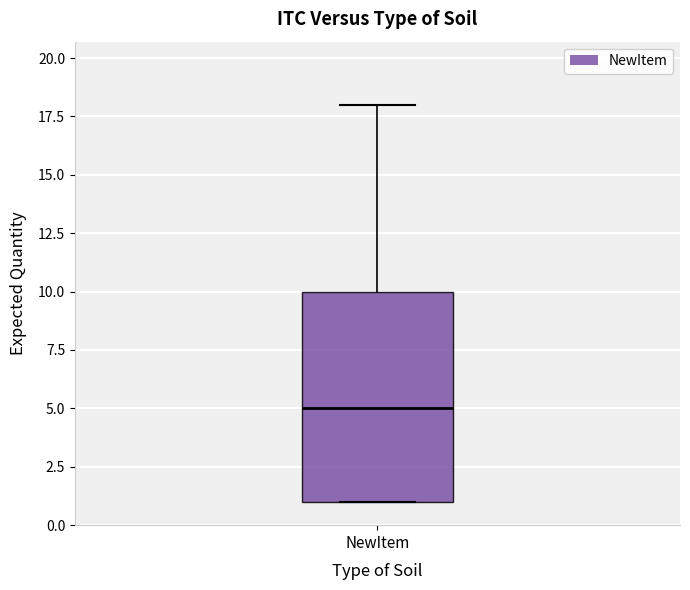

Where is the upper edge of the box for NewItem on the y-axis? The values are not printed on the chart, so give them approximately, as read against the axis.

10